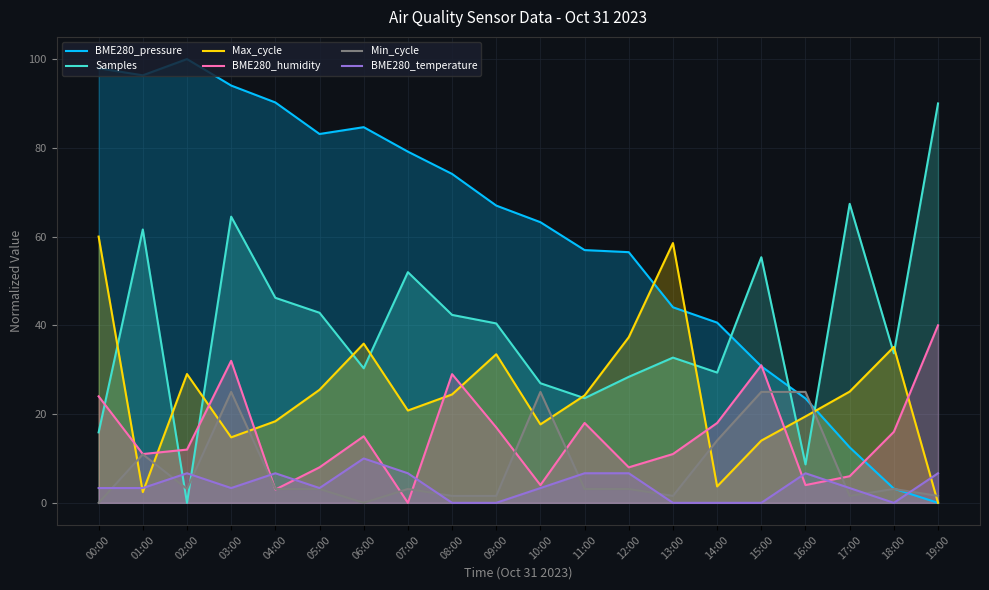

What is the label of the 11th point from the right?

09:00